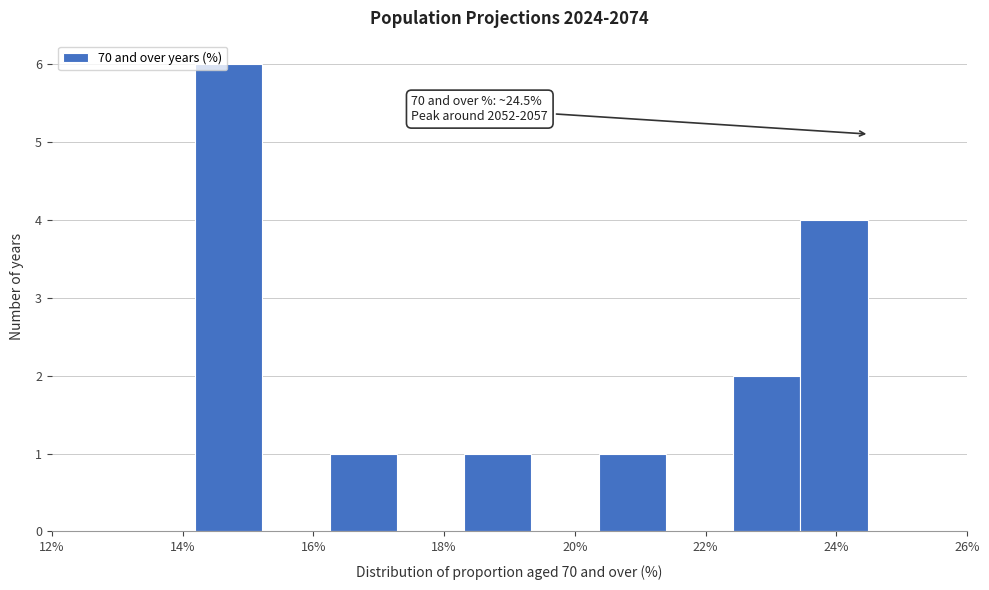

Over which range of the x-axis is the bar tallest?

14.2 to 15.2